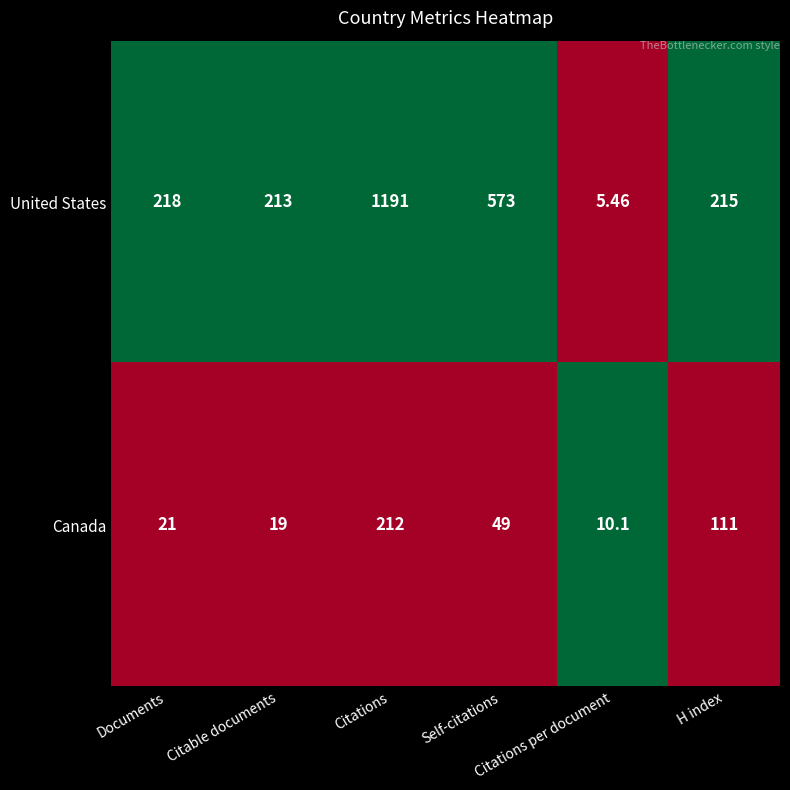

Which series has the largest range (max minus min)?

United States